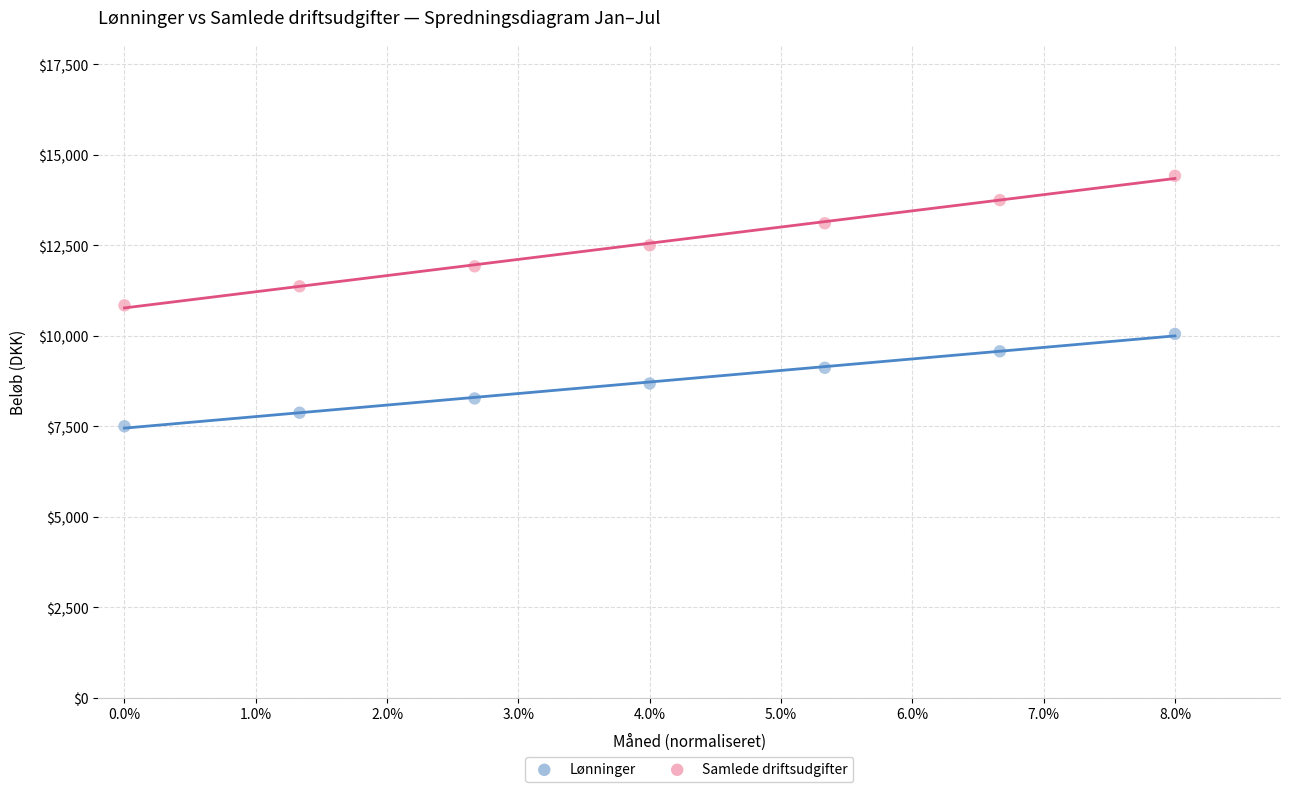

Which series reaches the maximum Y coordinate?

Samlede driftsudgifter